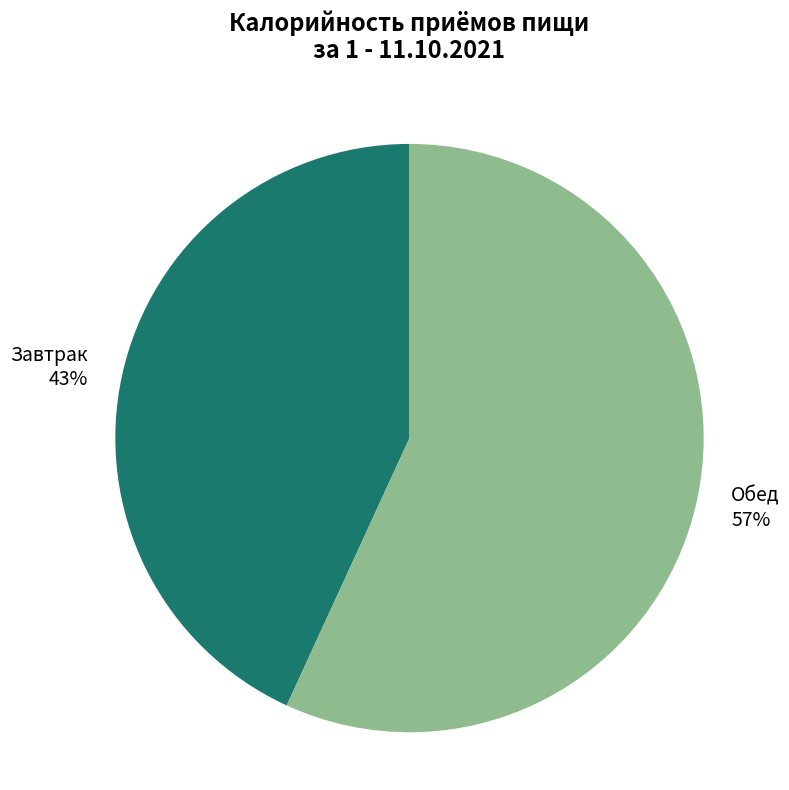

Between Обед and Завтрак, which is larger?

Обед